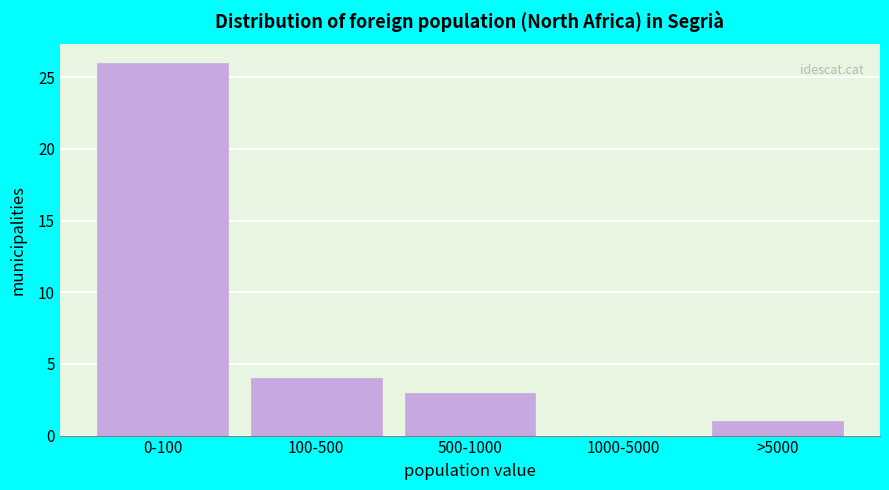

Reading left to right, list all the values displayed in this chart.

0-100=26	100-500=4	500-1000=3	1000-5000=0	>5000=1